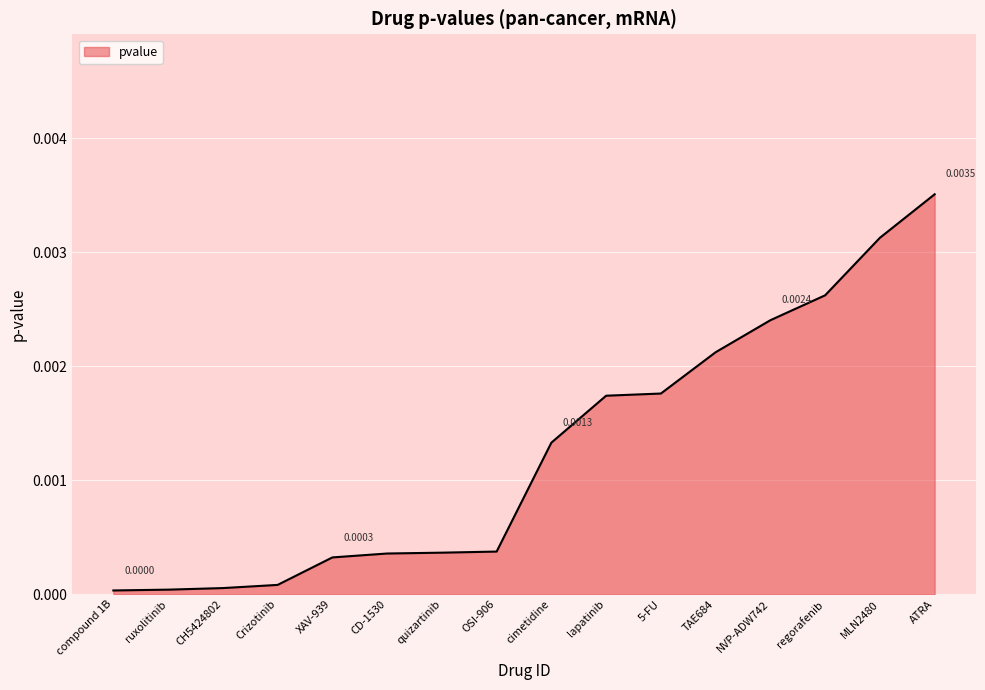

Between ruxolitinib and cimetidine, which is larger?

cimetidine